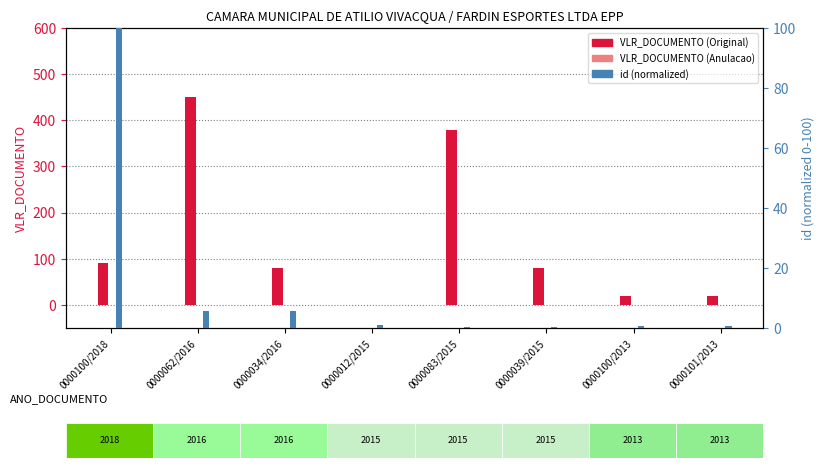

The value of VLR_DOCUMENTO (Original) at 0000083/2015 is 379.8. True or false?

True